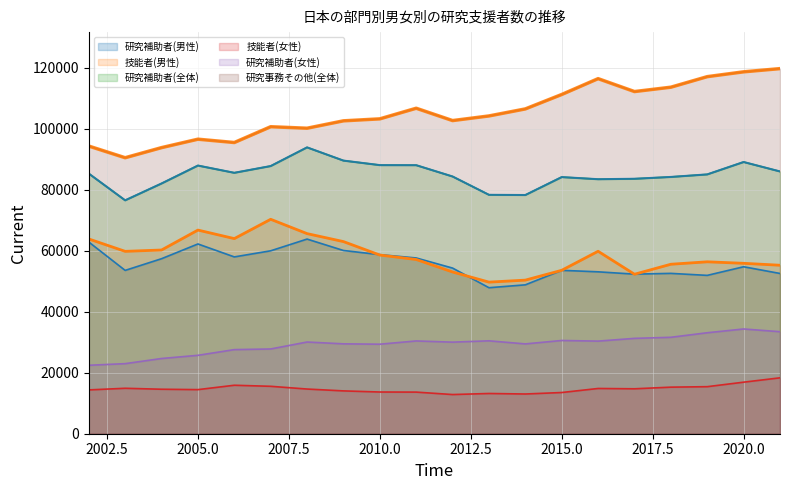

What is the value of the 研究補助者(女性) point at the 19th from the left?

34328